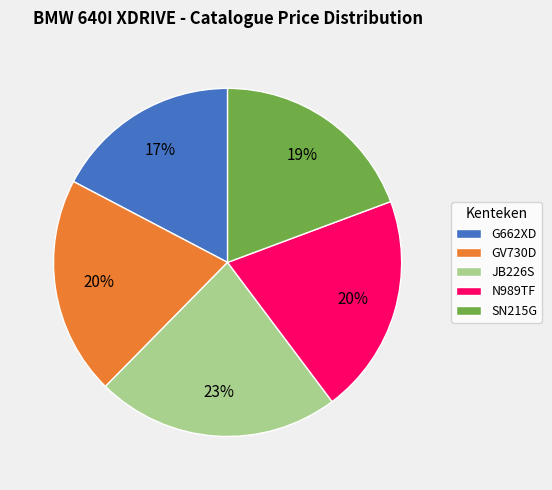

To the nearest percent, what percentage of the pie is JB226S?

23%